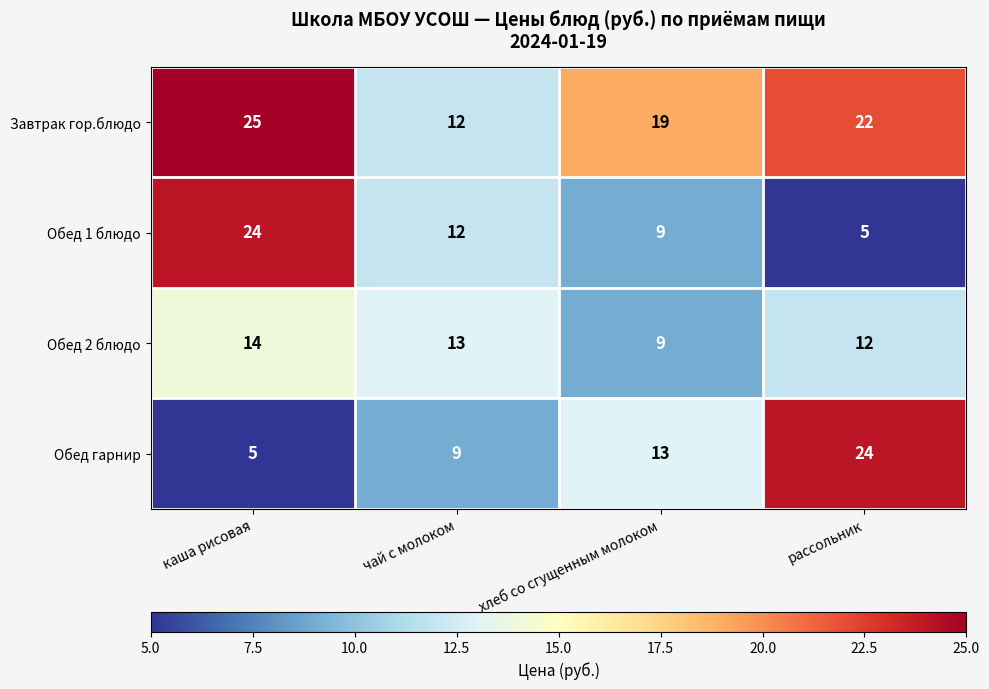

At which label does Обед гарнир reach its minimum?

каша рисовая